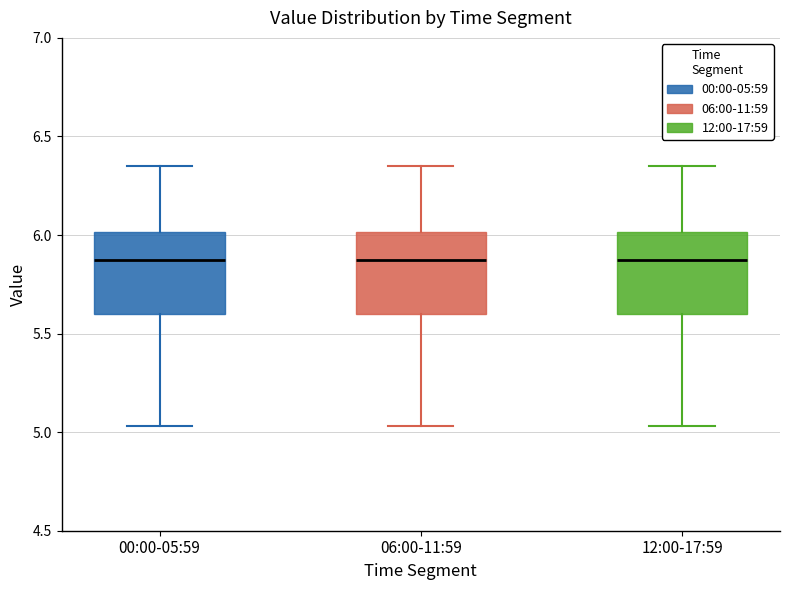

Reading left to right, transcribe this box plot: for each box, give where its median line is, the range the box spans, and where its two whiskers end, as read against the y-axis. The values are not printed on the chart, so give them approximately, as read against the axis.

00:00-05:59: median 5.90, box 5.60 to 6.00, whiskers 5.05 to 6.35
06:00-11:59: median 5.90, box 5.60 to 6.00, whiskers 5.05 to 6.35
12:00-17:59: median 5.90, box 5.60 to 6.00, whiskers 5.05 to 6.35